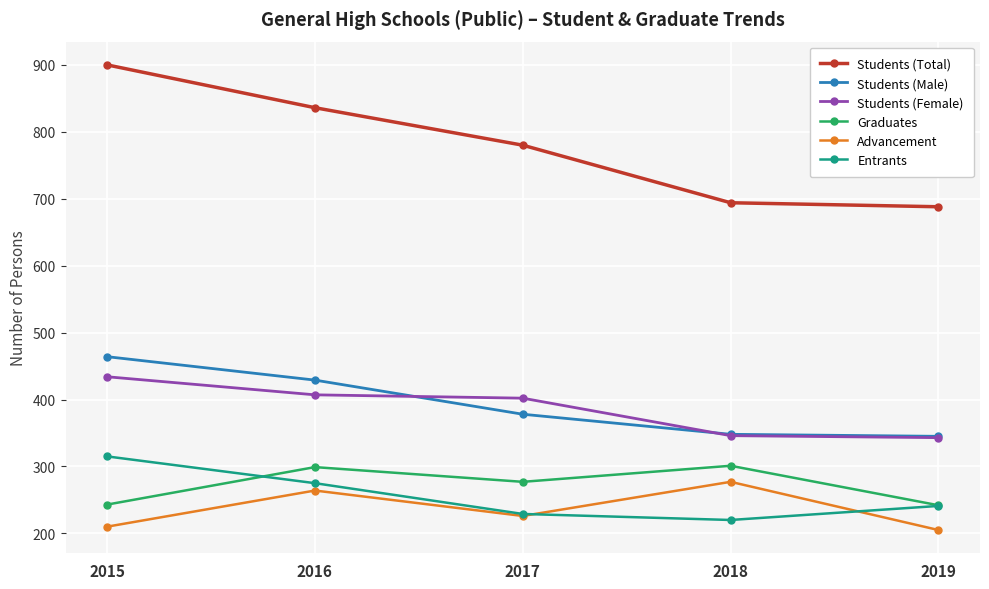

What is the sum of the Graduates values at 2018 and 2016?

600